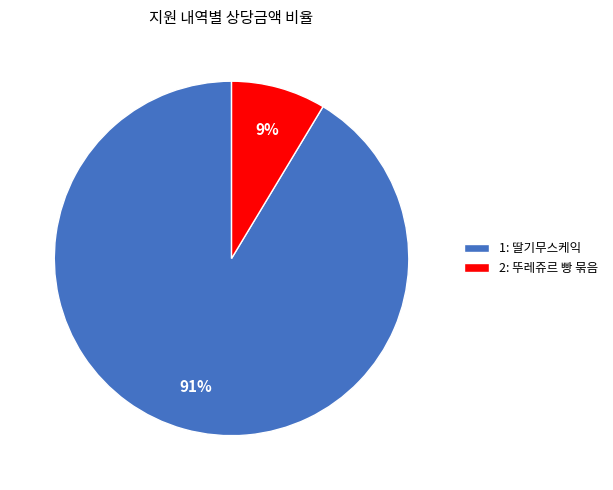

To the nearest percent, what is the average slice percentage?

50%